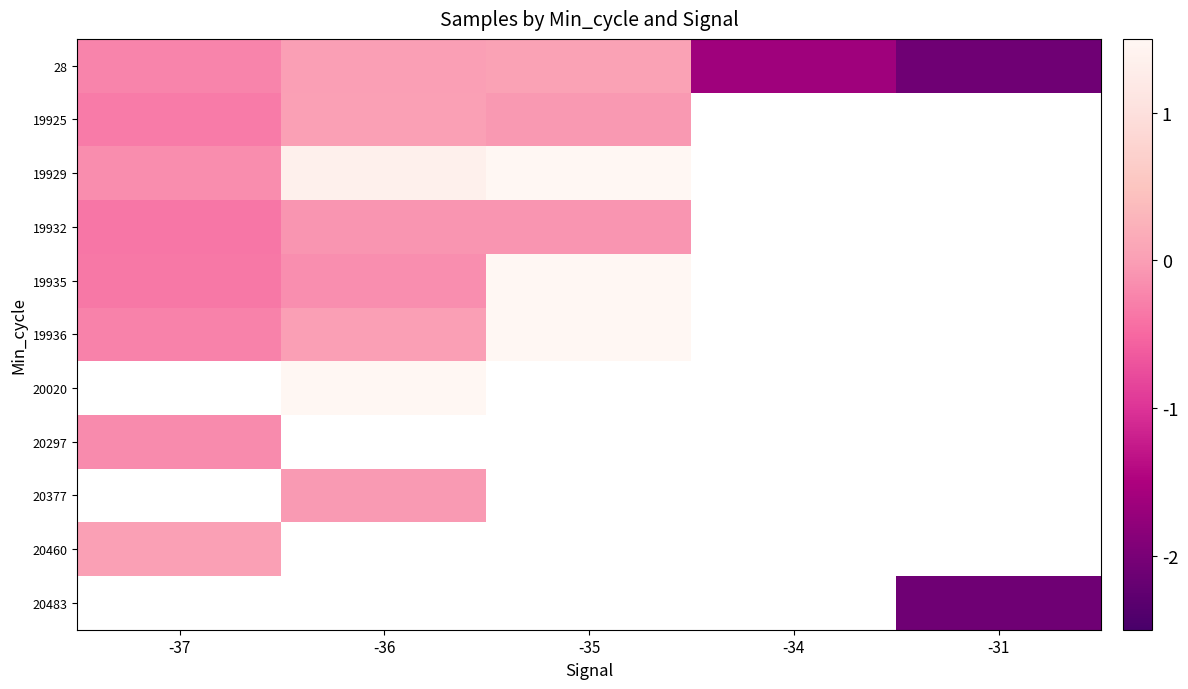

Between -36 and -34, which series saw the biggest shift?

28